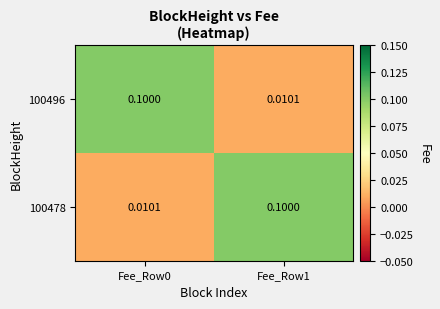

Which category has the highest value across all series?

Fee_Row0